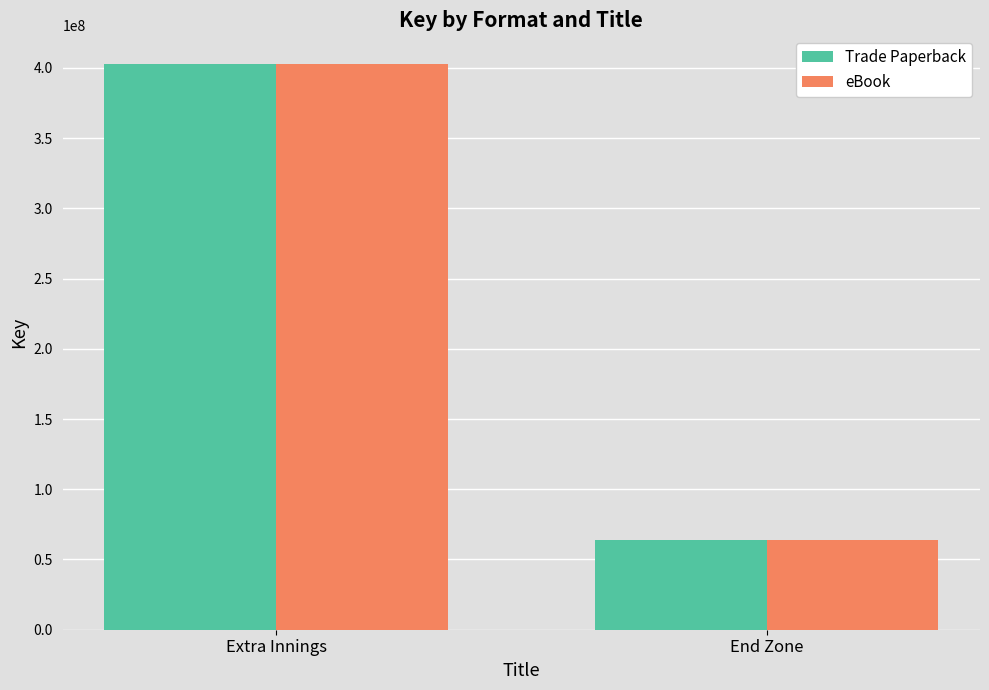

List the labels in order of Trade Paperback value, smallest first.

End Zone, Extra Innings